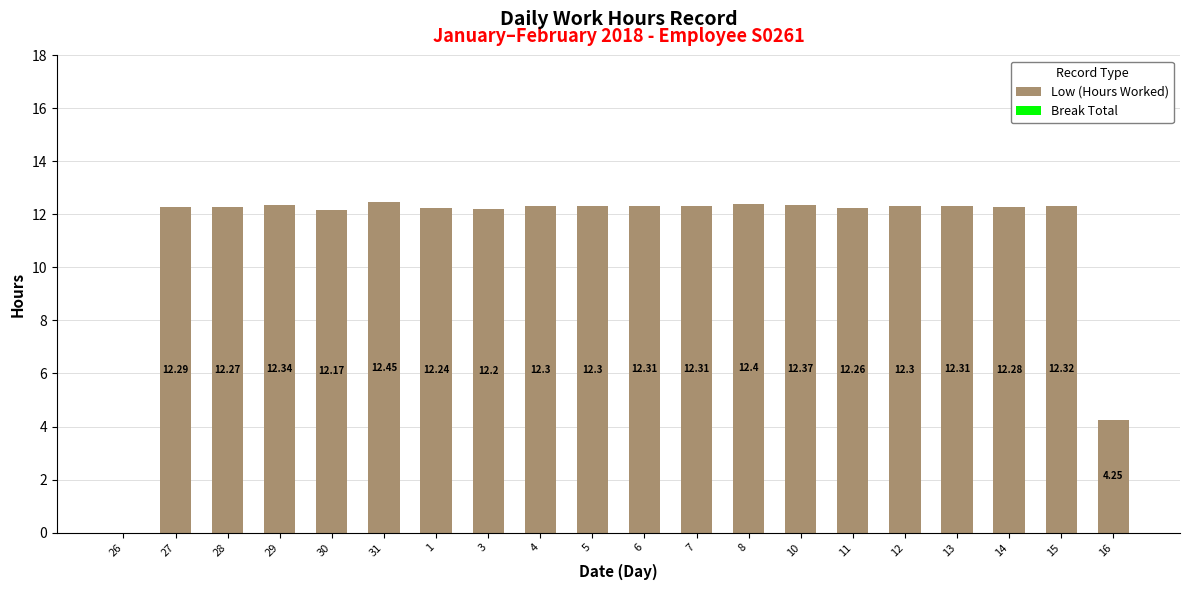

What is the change in value from 30 to 12?

+0.1